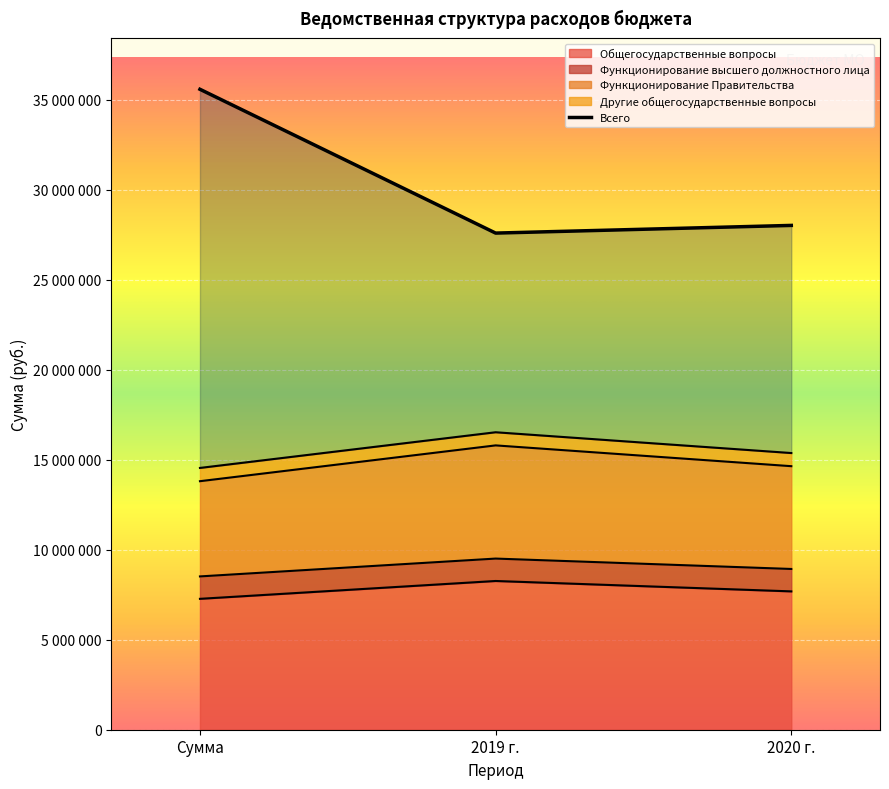

Is the value of Другие общегосударственные вопросы at 2020 г. greater than the value of Общегосударственные вопросы at 2019 г.?

Yes